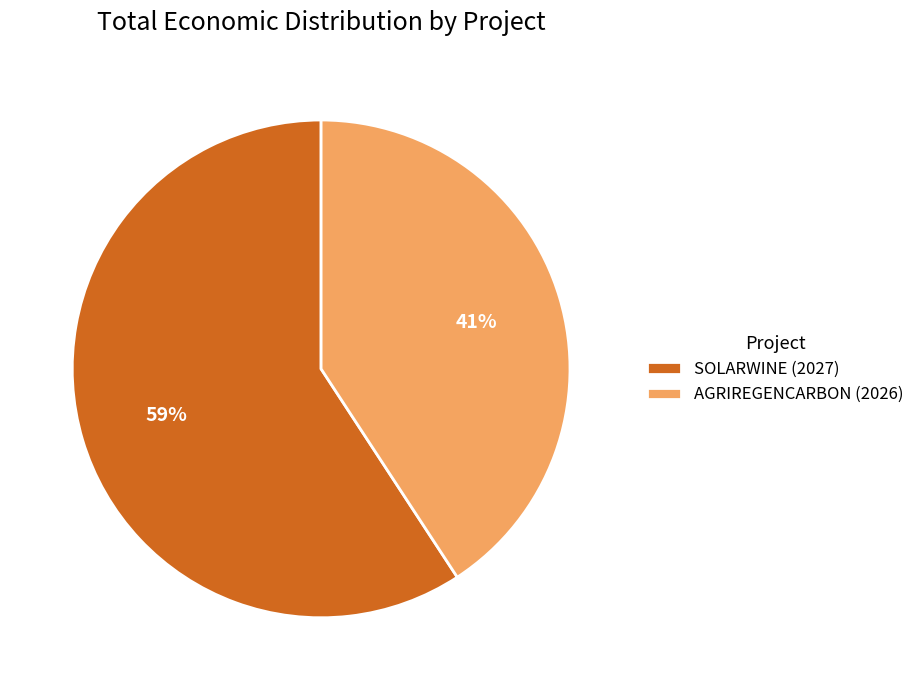

Does AGRIREGENCARBON (2026) account for over 50% of the chart?

No